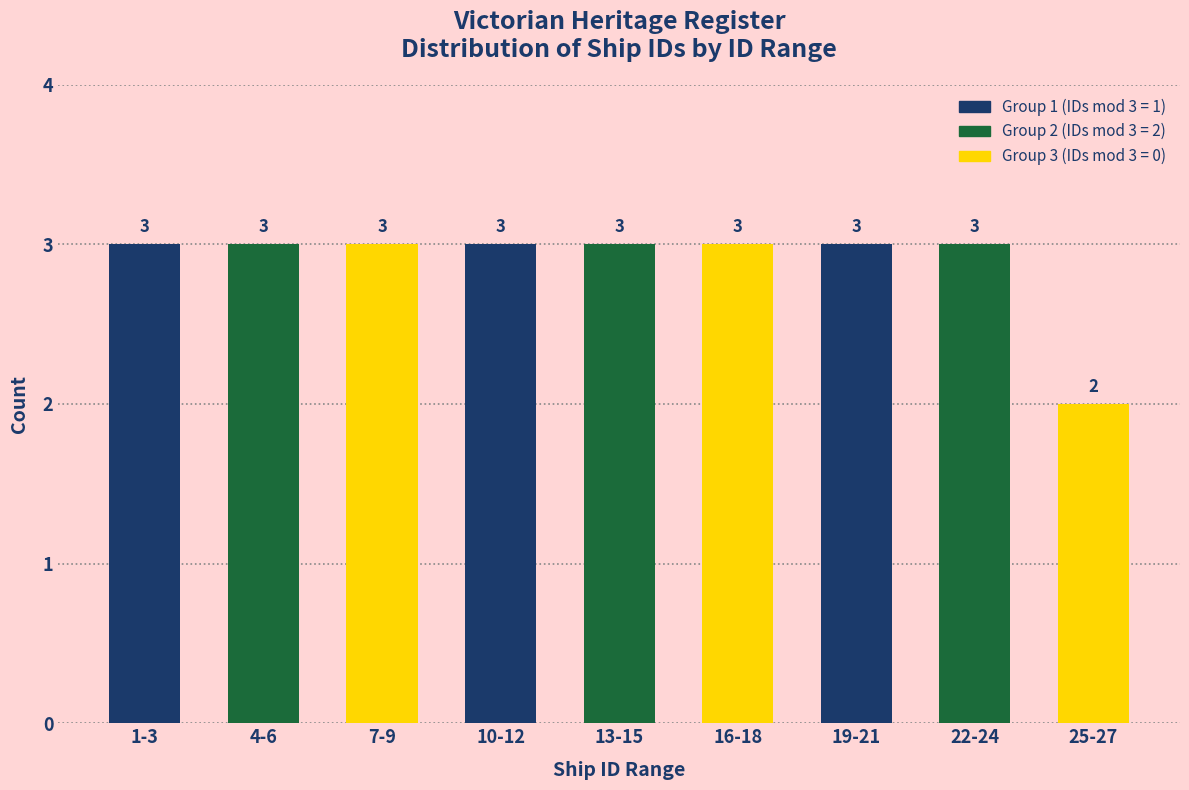

Reading left to right, what are all the values shown in this chart?

1-3=3	4-6=3	7-9=3	10-12=3	13-15=3	16-18=3	19-21=3	22-24=3	25-27=2